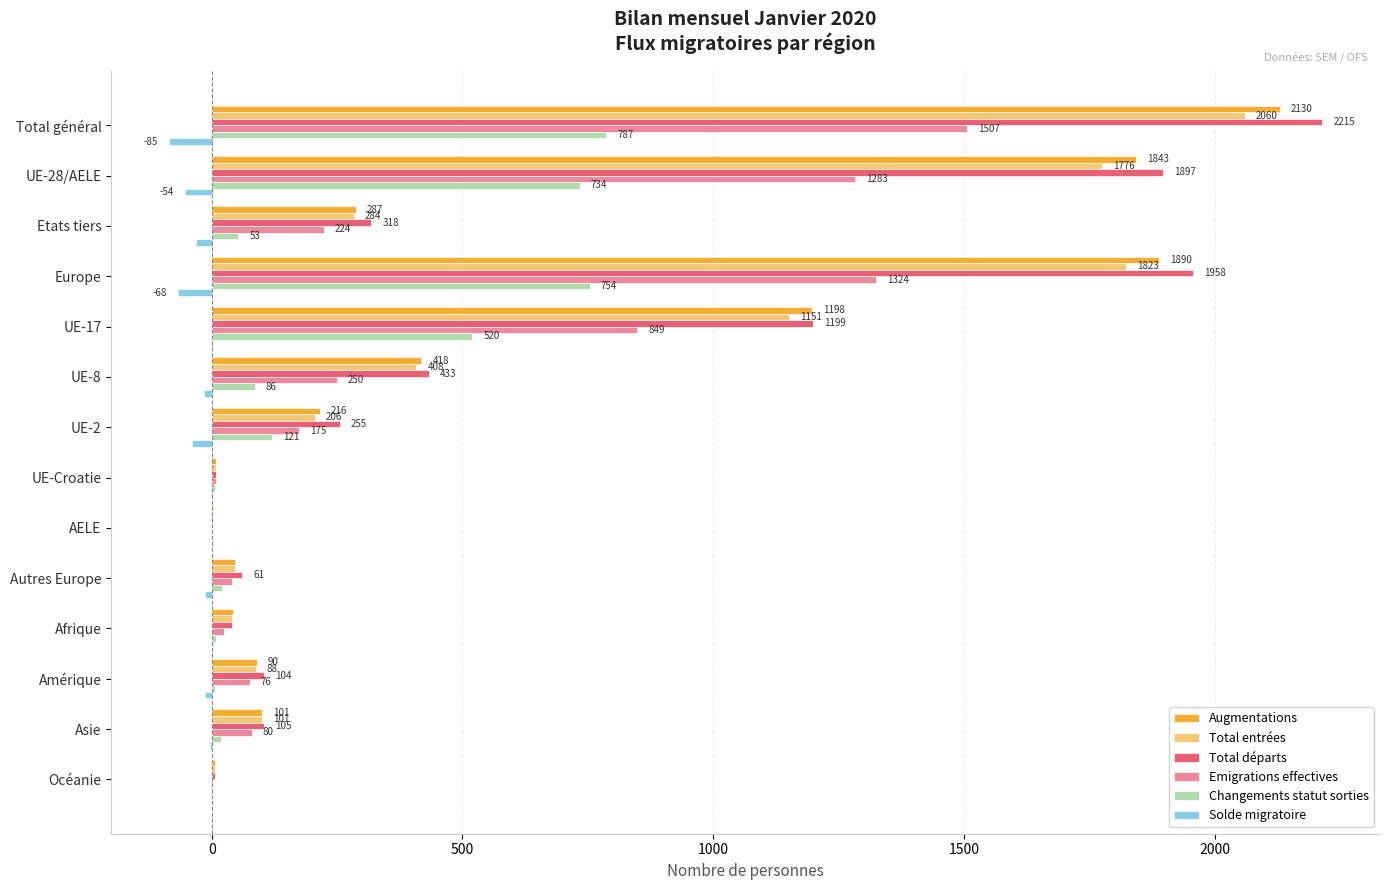

Between Etats tiers and UE-Croatie, which series saw the biggest shift?

Total départs